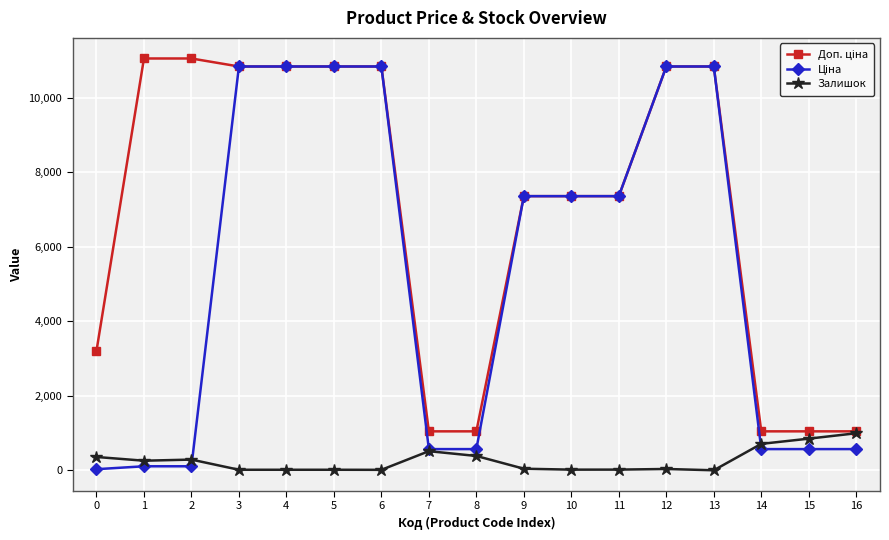

What is the maximum value shown in the chart?

11055.0